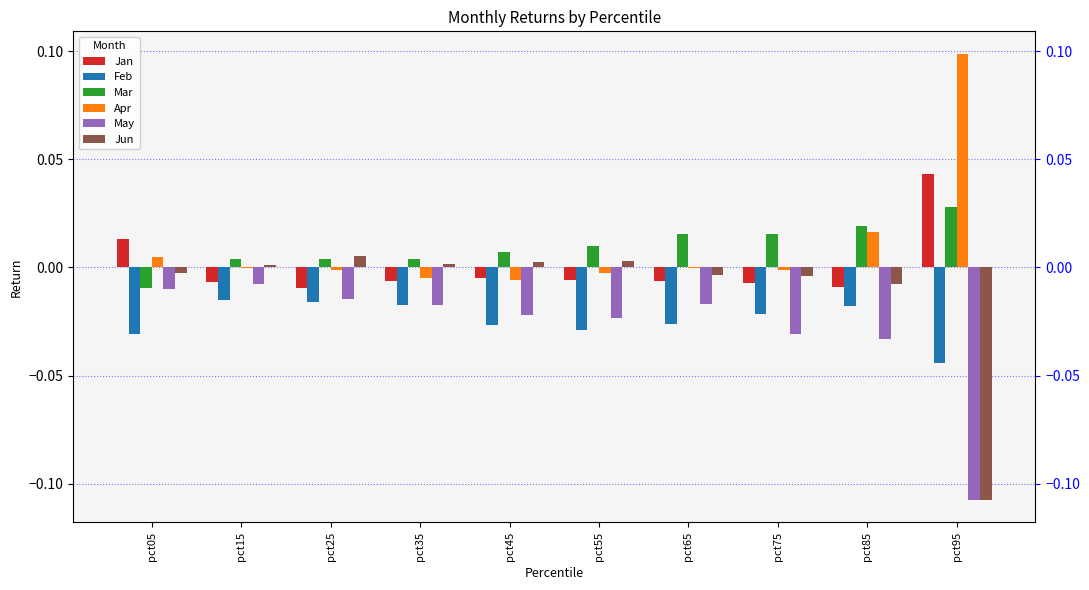

How many groups of bars are there?

10